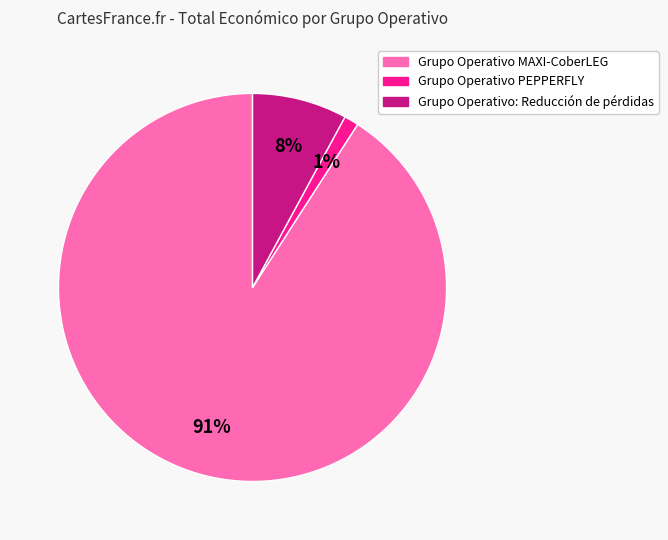

The Grupo Operativo PEPPERFLY slice represents 13% of the pie. True or false?

False